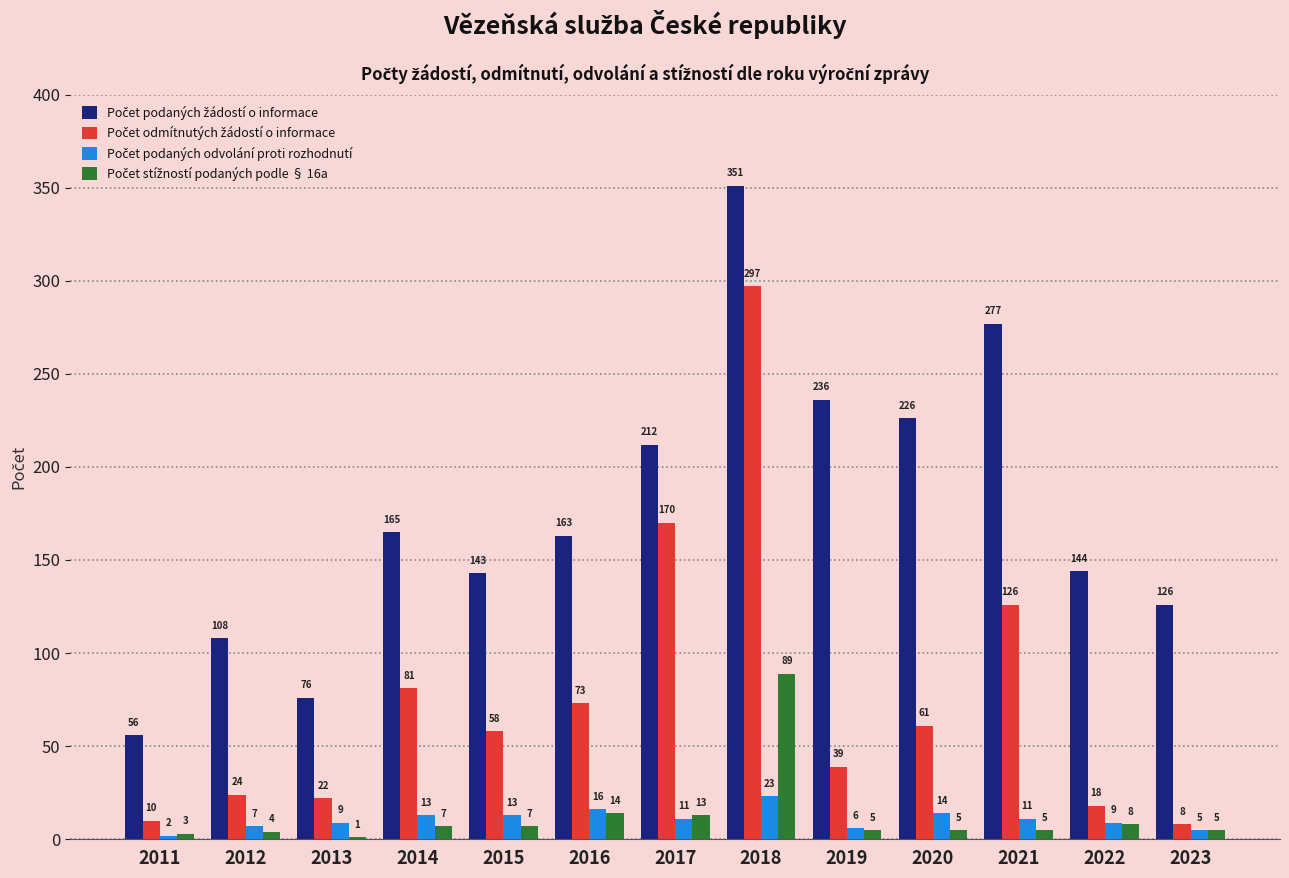

Count the number of categories in the chart.

13